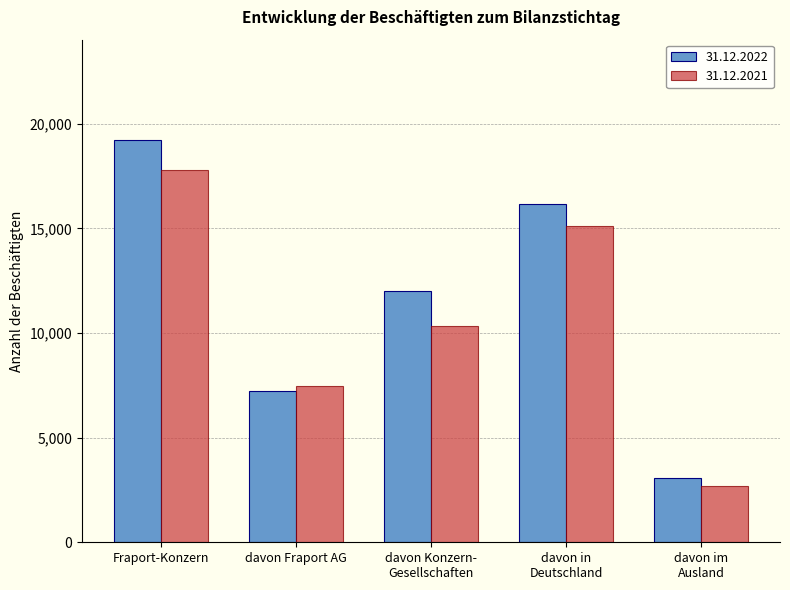

Are the bars horizontal?

No